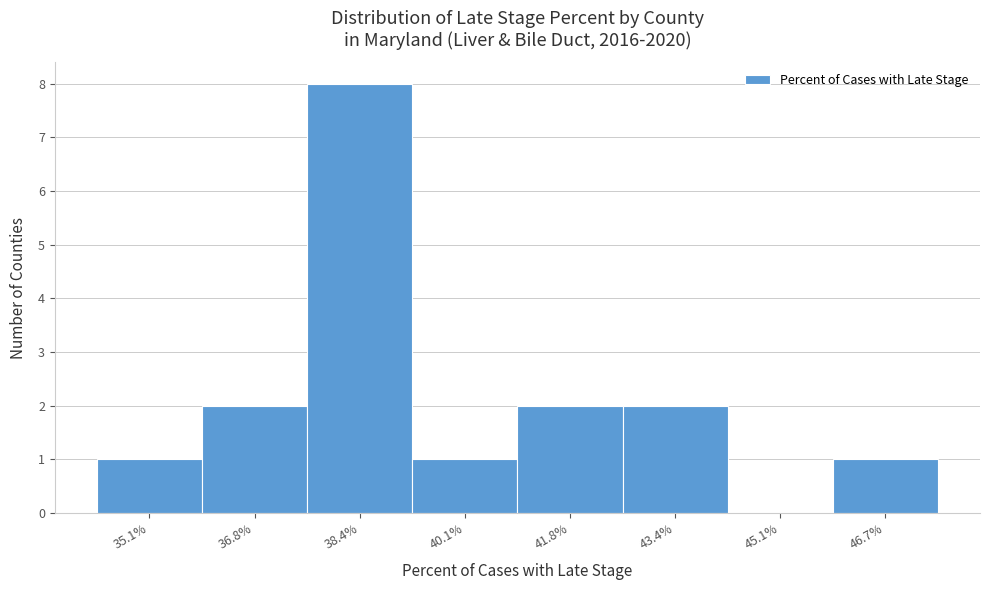

Reading left to right, transcribe all the data shown in this chart.

35.1%=1	36.8%=2	38.4%=8	40.1%=1	41.8%=2	43.4%=2	45.1%=0	46.7%=1